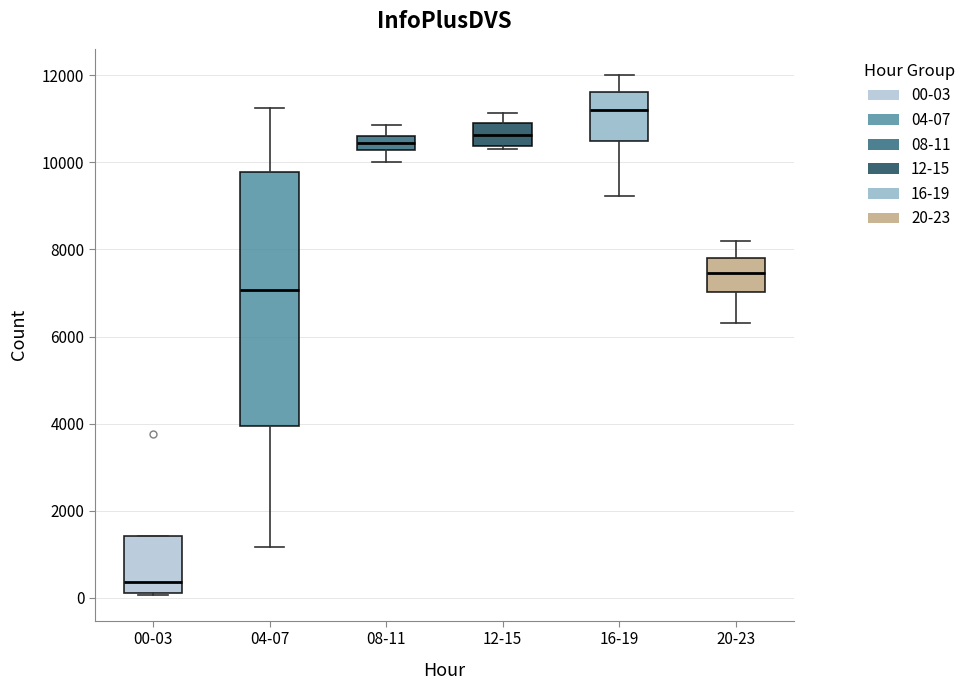

Comparing the boxes themselves (not the whiskers), which one is the tallest?

04-07